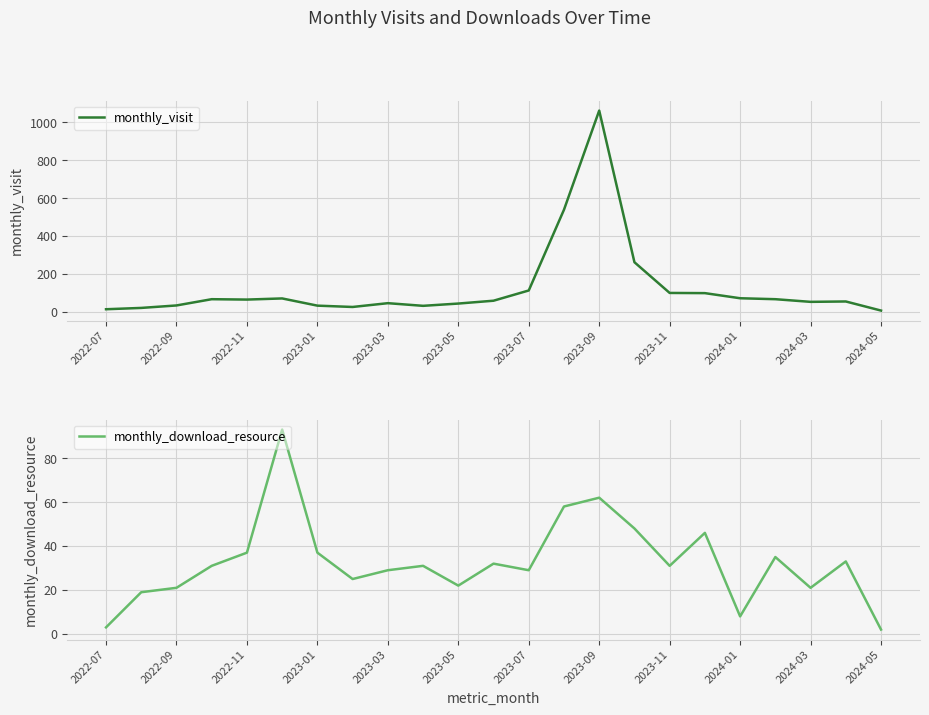

The value of monthly_download_resource at 2023-03 is 45. True or false?

False